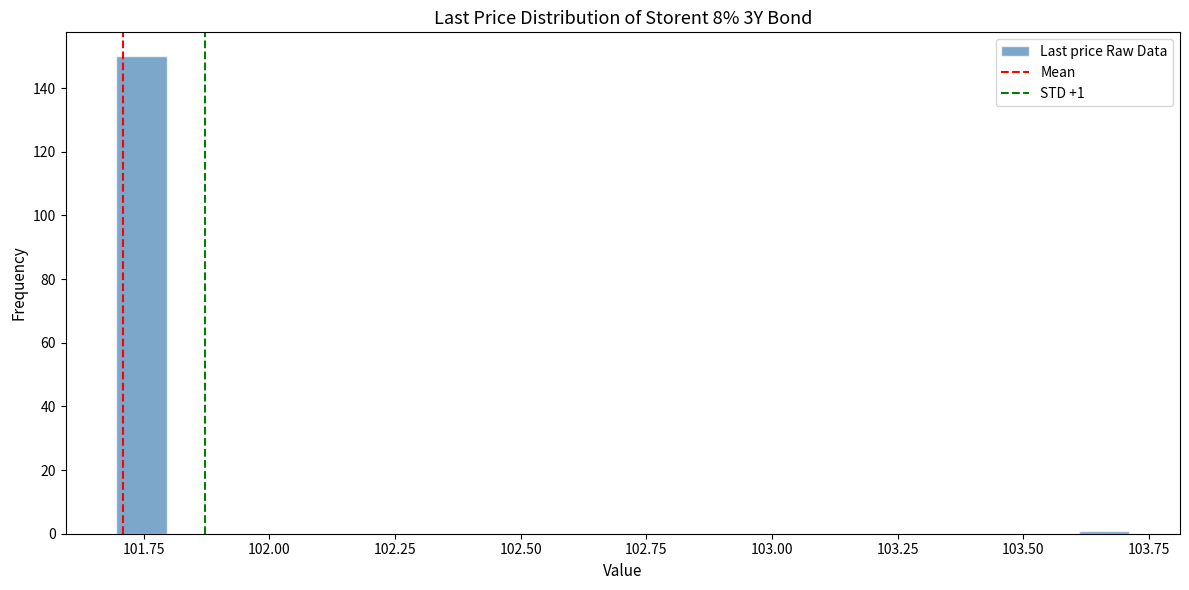

Read against the x-axis, roughly where is the centre of the tallest bar?

101.75